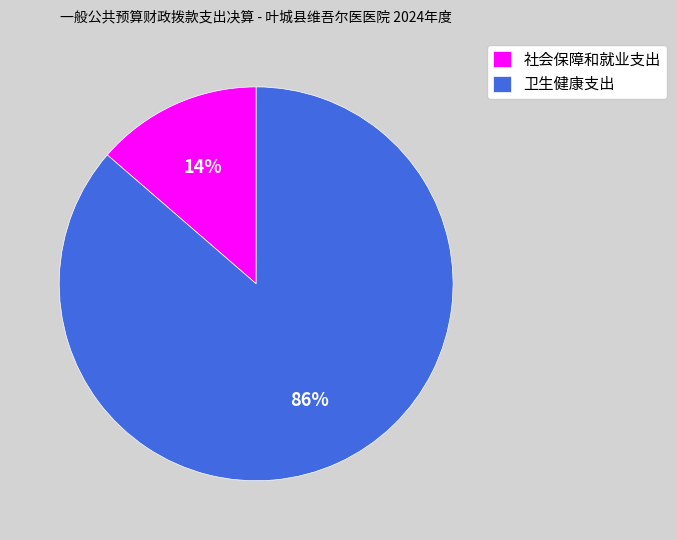

What is the smallest slice in the pie chart?

社会保障和就业支出